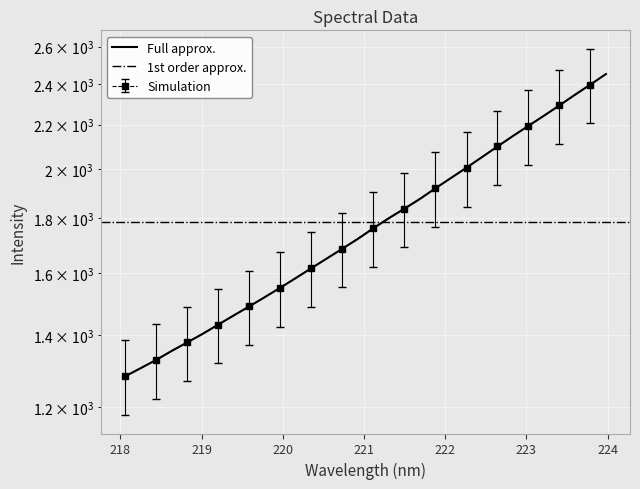

What is the greatest value displayed?

2452.0